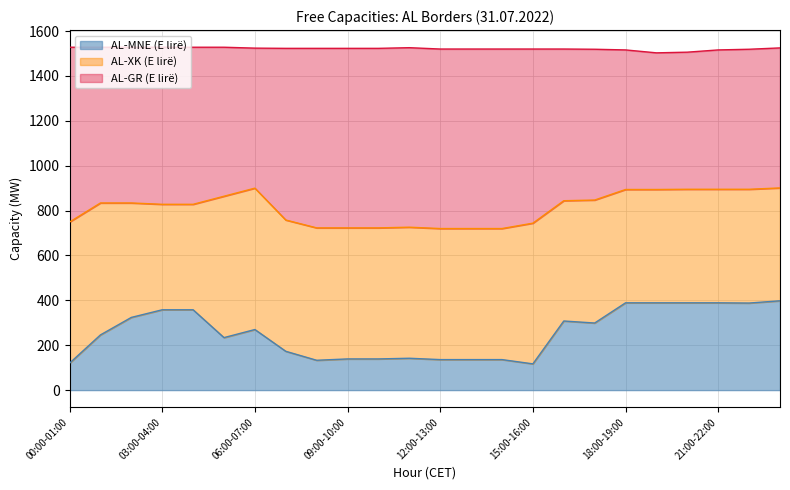

In AL-MNE (E lirë), how many points are lower than both neighbors (excluding endpoints)?

5